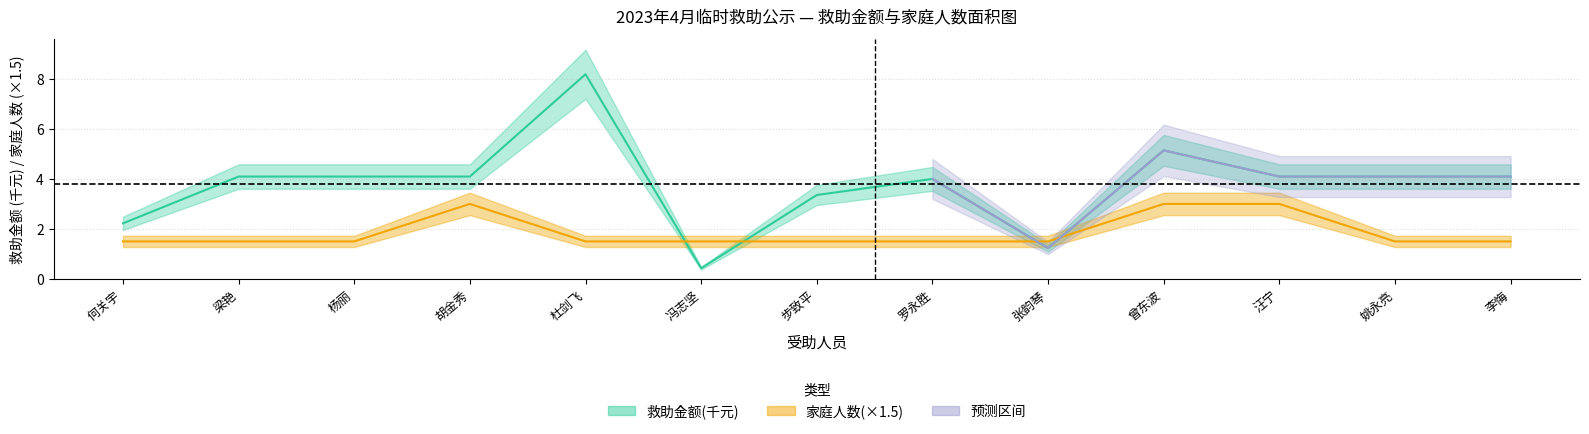

What is the label of the 7th point from the left?

步致平